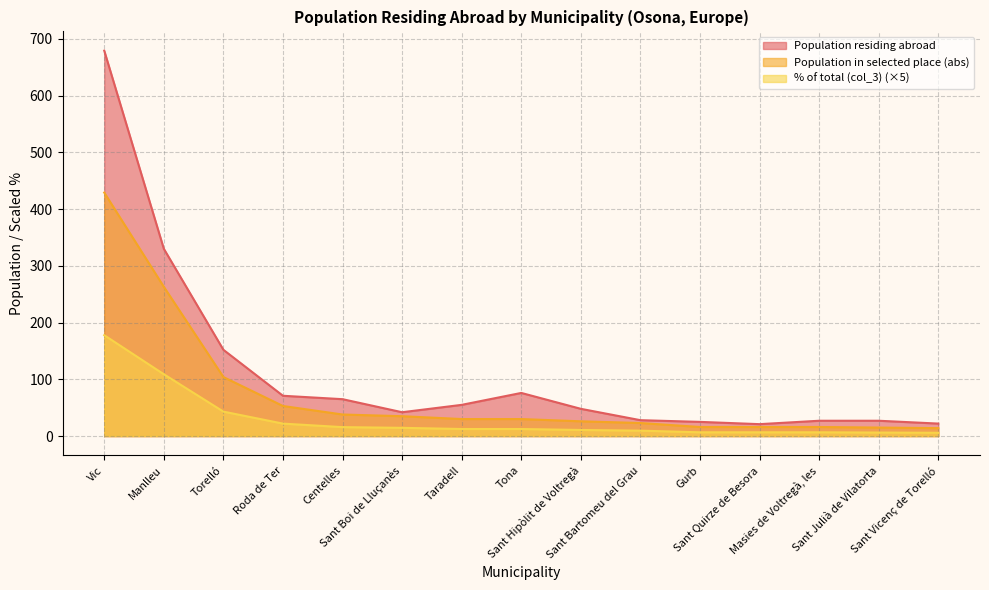

Rank the series by their maximum value, from highest to lowest.

Population residing abroad, Population in selected place (abs), % of total (col_3) (×5)